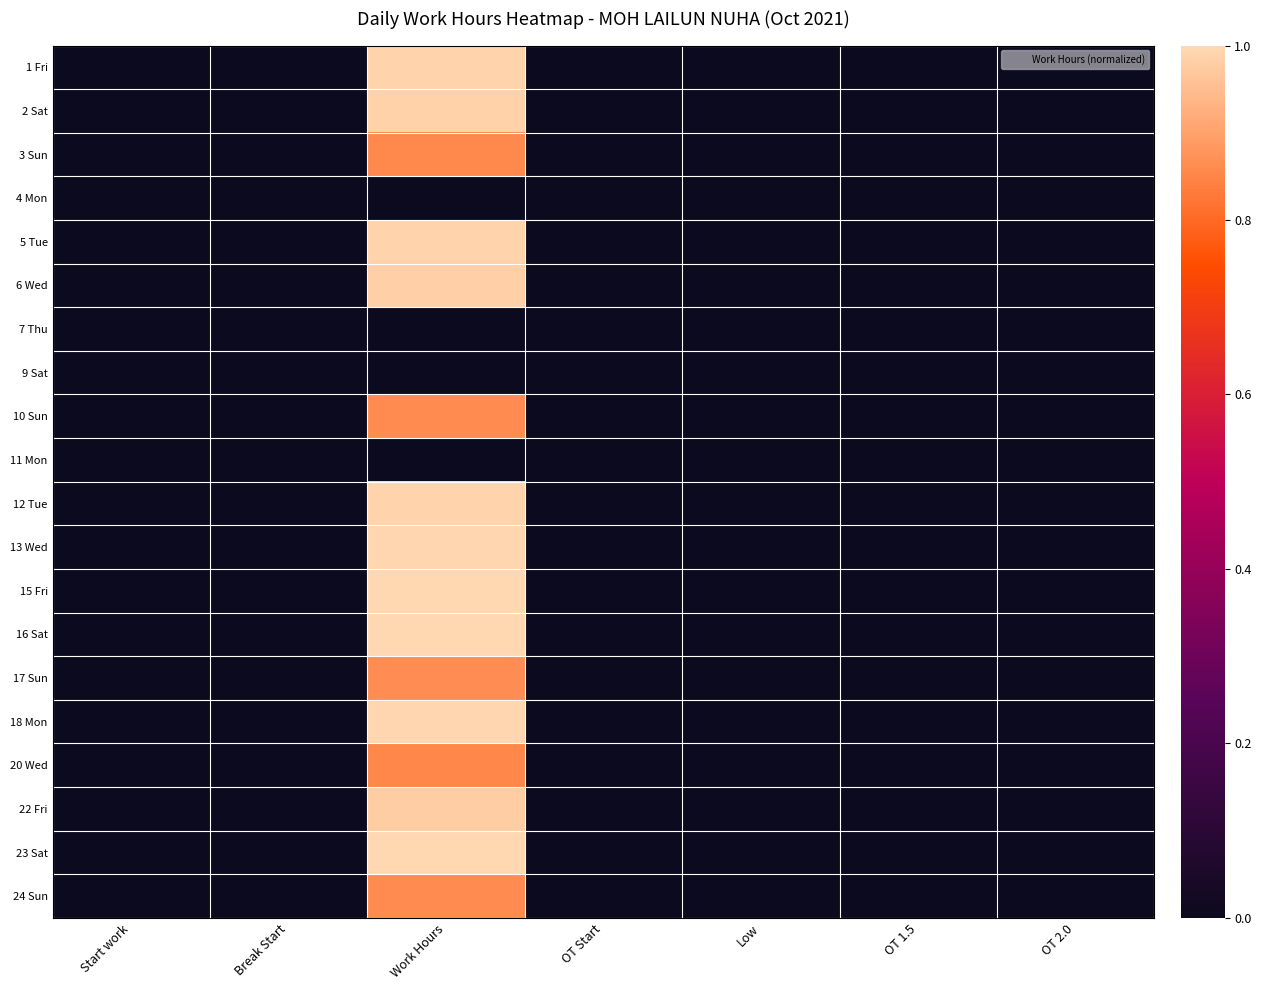

Reading left to right, transcribe all the data shown in this chart.

1 Fri: Start work=0.0	Break Start=0.0	Work Hours=1.0	OT Start=0.0	Low=0.0	OT 1.5=0.0	OT 2.0=0.0
2 Sat: Start work=0.0	Break Start=0.0	Work Hours=1.0	OT Start=0.0	Low=0.0	OT 1.5=0.0	OT 2.0=0.0
3 Sun: Start work=0.0	Break Start=0.0	Work Hours=0.9	OT Start=0.0	Low=0.0	OT 1.5=0.0	OT 2.0=0.0
4 Mon: Start work=0.0	Break Start=0.0	Work Hours=0.0	OT Start=0.0	Low=0.0	OT 1.5=0.0	OT 2.0=0.0
5 Tue: Start work=0.0	Break Start=0.0	Work Hours=1.0	OT Start=0.0	Low=0.0	OT 1.5=0.0	OT 2.0=0.0
6 Wed: Start work=0.0	Break Start=0.0	Work Hours=1.0	OT Start=0.0	Low=0.0	OT 1.5=0.0	OT 2.0=0.0
7 Thu: Start work=0.0	Break Start=0.0	Work Hours=0.0	OT Start=0.0	Low=0.0	OT 1.5=0.0	OT 2.0=0.0
9 Sat: Start work=0.0	Break Start=0.0	Work Hours=0.0	OT Start=0.0	Low=0.0	OT 1.5=0.0	OT 2.0=0.0
10 Sun: Start work=0.0	Break Start=0.0	Work Hours=0.9	OT Start=0.0	Low=0.0	OT 1.5=0.0	OT 2.0=0.0
11 Mon: Start work=0.0	Break Start=0.0	Work Hours=0.0	OT Start=0.0	Low=0.0	OT 1.5=0.0	OT 2.0=0.0
12 Tue: Start work=0.0	Break Start=0.0	Work Hours=1.0	OT Start=0.0	Low=0.0	OT 1.5=0.0	OT 2.0=0.0
13 Wed: Start work=0.0	Break Start=0.0	Work Hours=1.0	OT Start=0.0	Low=0.0	OT 1.5=0.0	OT 2.0=0.0
15 Fri: Start work=0.0	Break Start=0.0	Work Hours=1.0	OT Start=0.0	Low=0.0	OT 1.5=0.0	OT 2.0=0.0
16 Sat: Start work=0.0	Break Start=0.0	Work Hours=1.0	OT Start=0.0	Low=0.0	OT 1.5=0.0	OT 2.0=0.0
17 Sun: Start work=0.0	Break Start=0.0	Work Hours=0.9	OT Start=0.0	Low=0.0	OT 1.5=0.0	OT 2.0=0.0
18 Mon: Start work=0.0	Break Start=0.0	Work Hours=1.0	OT Start=0.0	Low=0.0	OT 1.5=0.0	OT 2.0=0.0
20 Wed: Start work=0.0	Break Start=0.0	Work Hours=0.9	OT Start=0.0	Low=0.0	OT 1.5=0.0	OT 2.0=0.0
22 Fri: Start work=0.0	Break Start=0.0	Work Hours=1.0	OT Start=0.0	Low=0.0	OT 1.5=0.0	OT 2.0=0.0
23 Sat: Start work=0.0	Break Start=0.0	Work Hours=1.0	OT Start=0.0	Low=0.0	OT 1.5=0.0	OT 2.0=0.0
24 Sun: Start work=0.0	Break Start=0.0	Work Hours=0.9	OT Start=0.0	Low=0.0	OT 1.5=0.0	OT 2.0=0.0